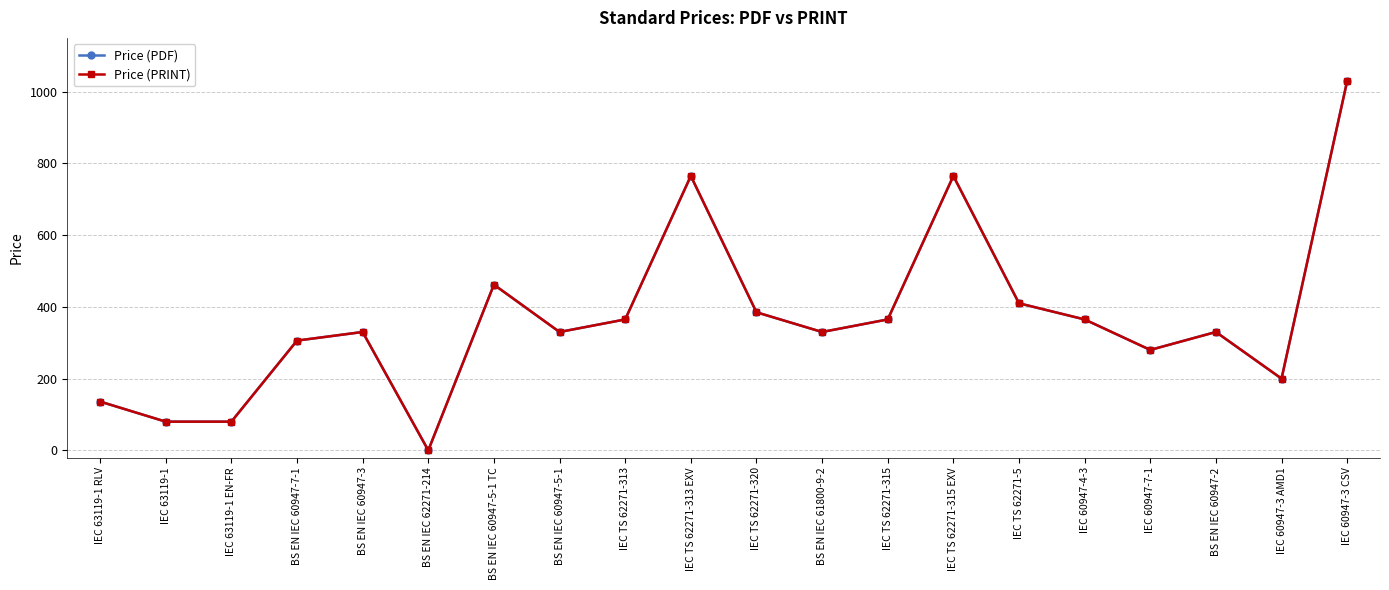

Does the chart have visible grid lines?

Yes